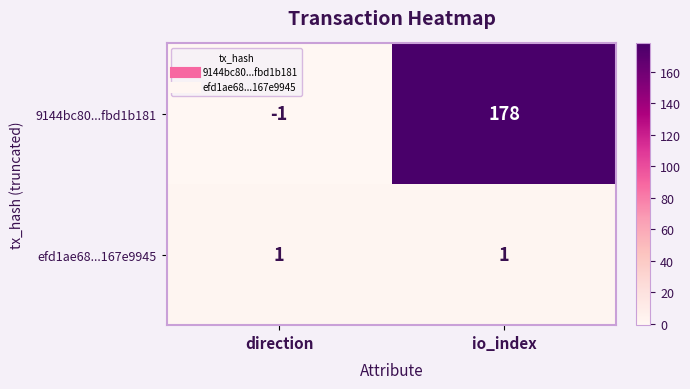

Count the number of categories in the chart.

2